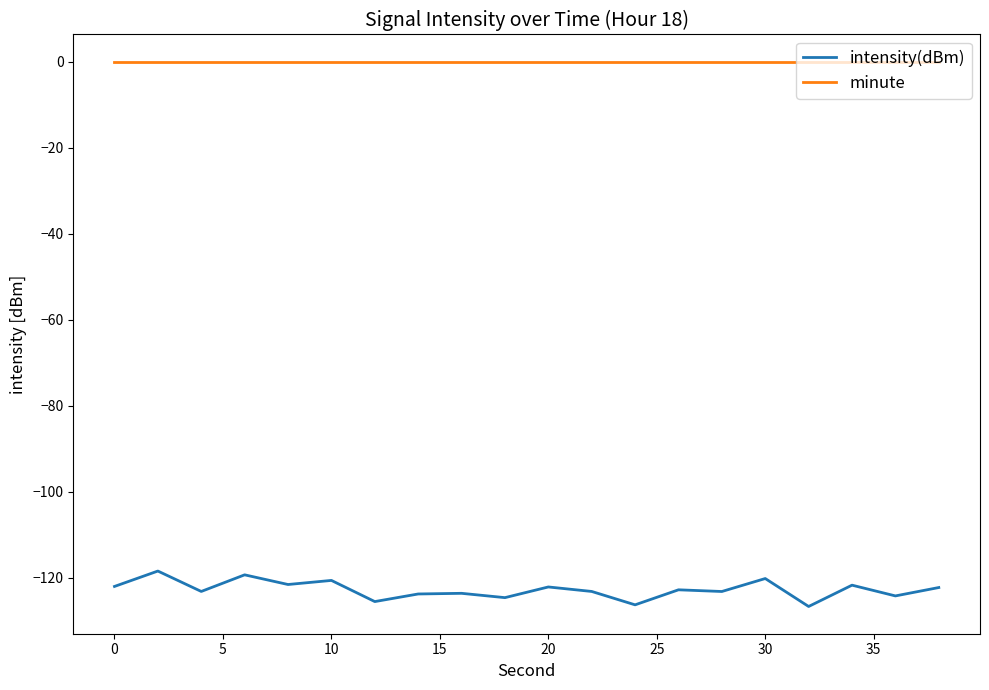

Rank the series by their average value, from lowest to highest.

intensity(dBm), minute